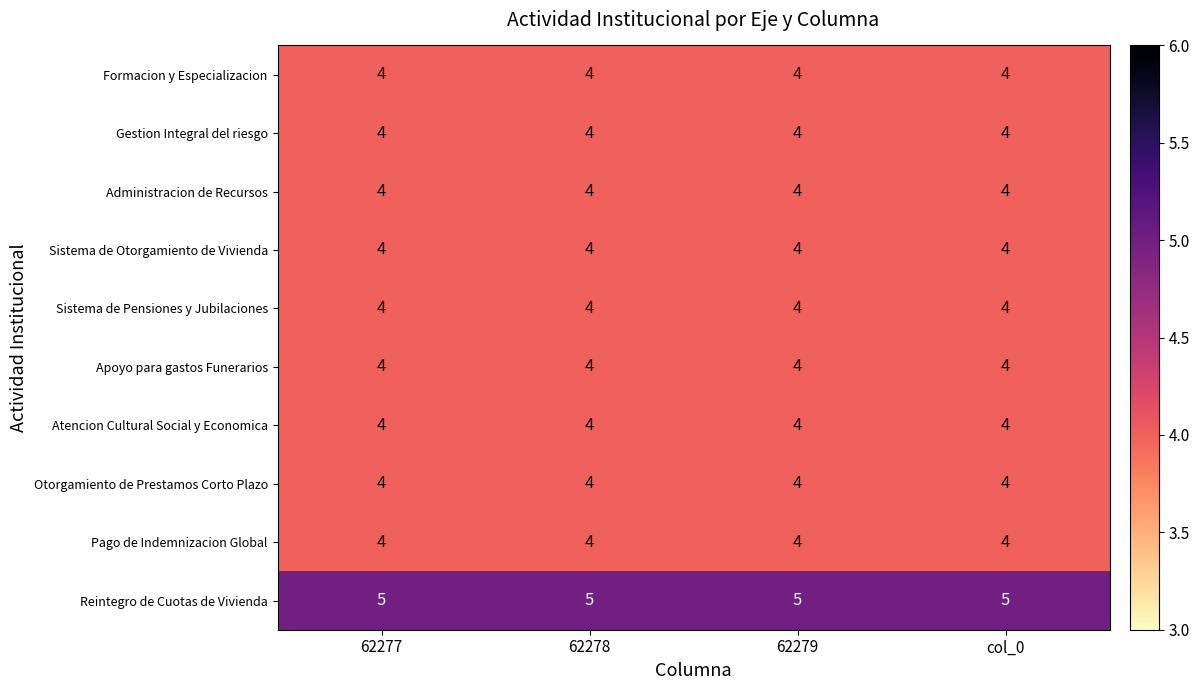

The Administracion de Recursos series shows 4 at col_0. True or false?

True